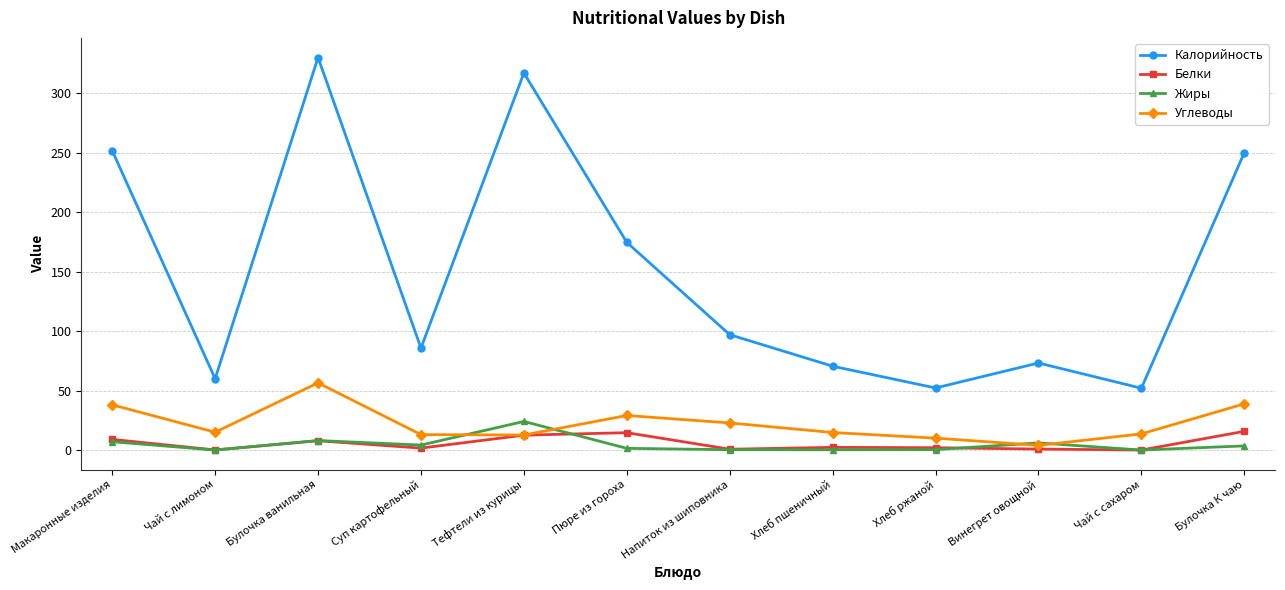

How many distinct data groups are displayed?

4